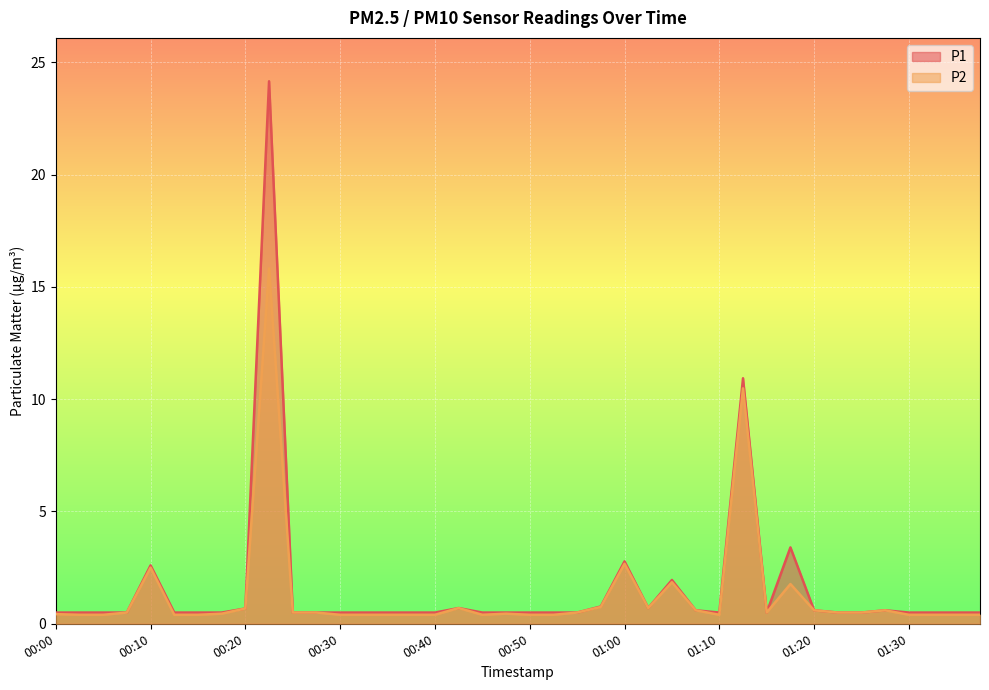

True or false: P1 and P2 intersect in this chart.

False